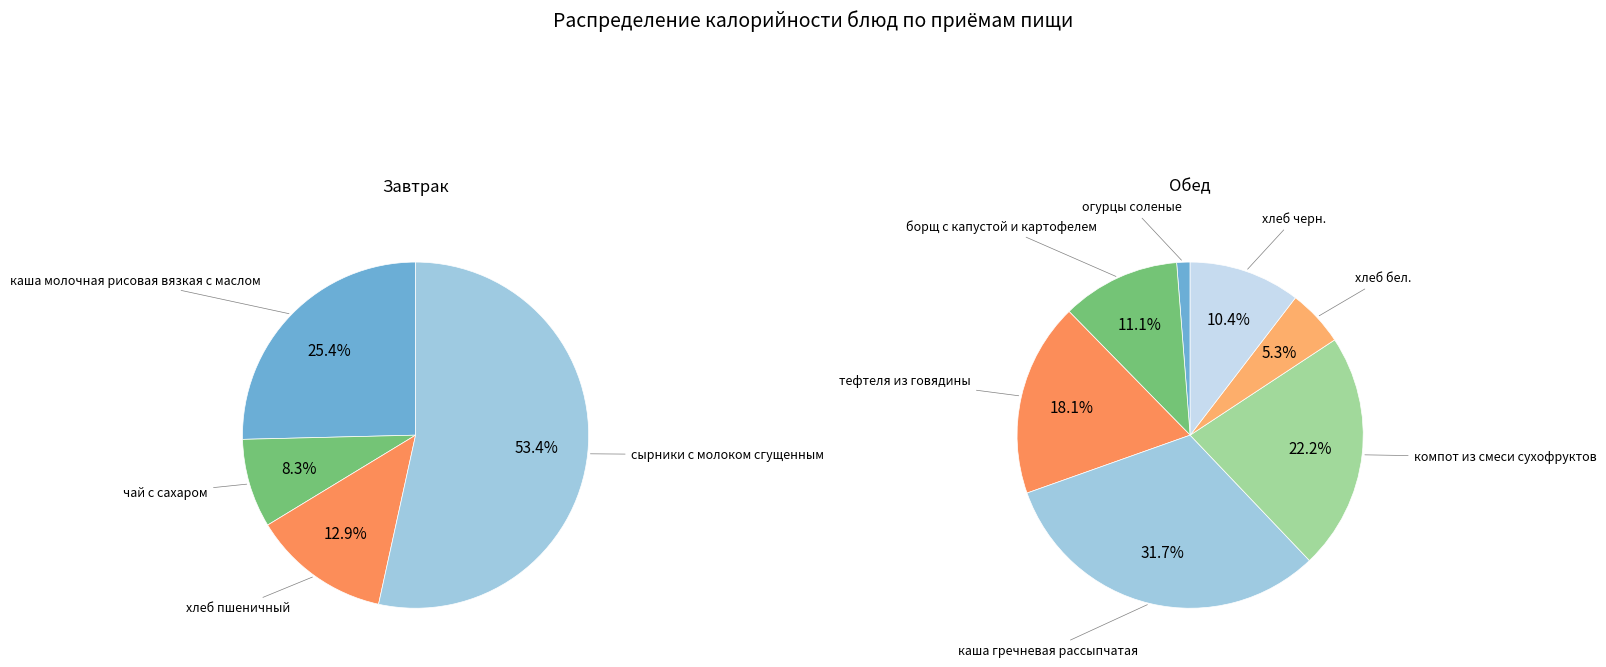

Which series has the largest range (max minus min)?

Завтрак